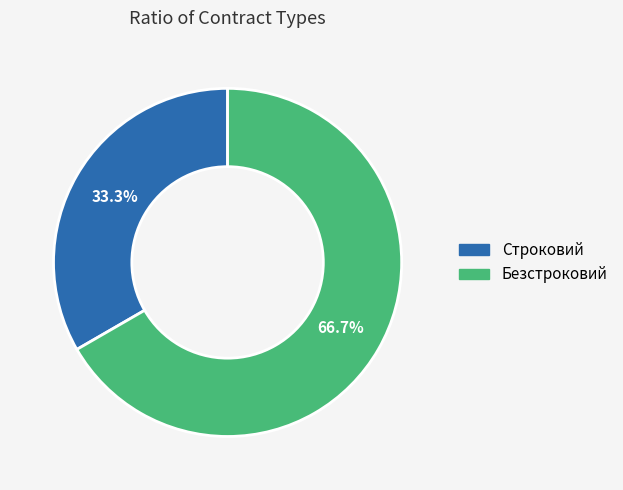

How many segments does this pie chart have?

2